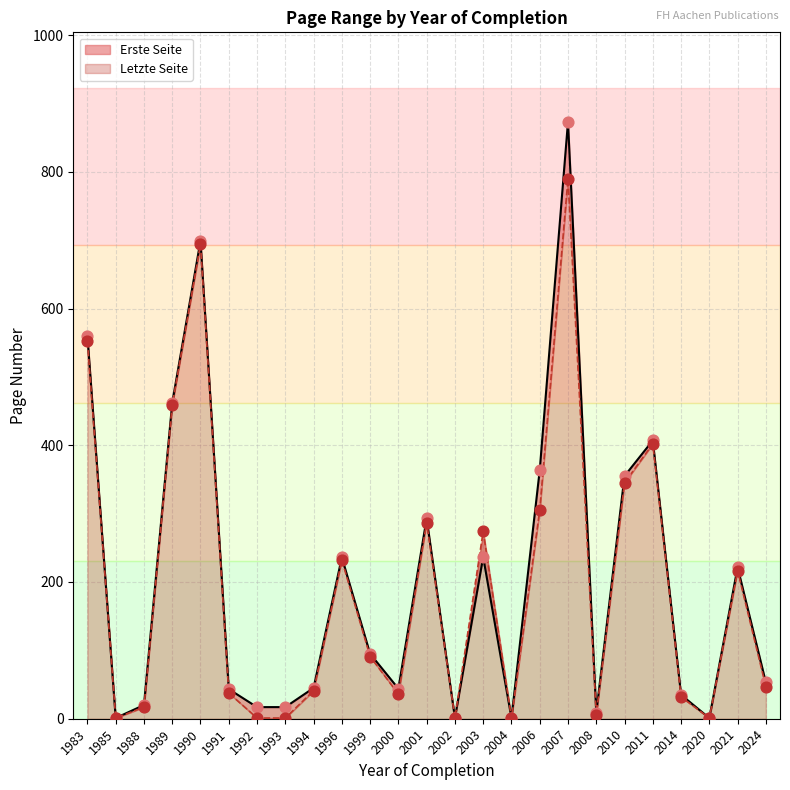

Is the value of Erste Seite at 2010 greater than the value of Letzte Seite at 2007?

No